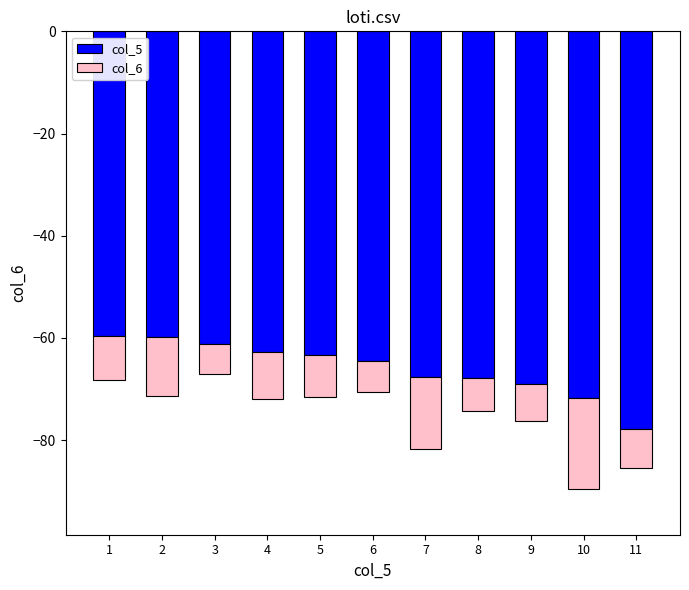

True or false: col_5 has a value of -18.3 at 3.

False